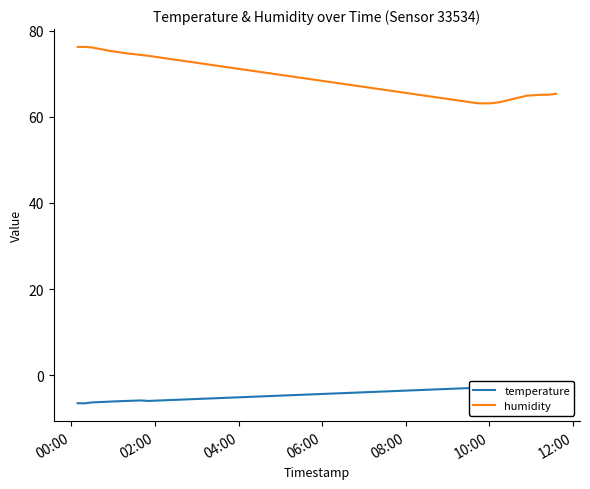

Reading left to right, transcribe all the data shown in this chart.

temperature: -6.5	-6.5	-6.3	-6.1	-6.0	-6.0	-5.9	-5.8	-6.0	-2.9	-2.9	-2.7	-2.6	-2.7	-2.8	-2.4	-2.1	-1.9	-2.0	-2.3
humidity: 76.2	76.2	76.1	75.3	75.0	74.7	74.5	74.3	74.2	63.1	63.1	63.1	63.4	63.8	64.2	64.9	65.0	65.1	65.1	65.3